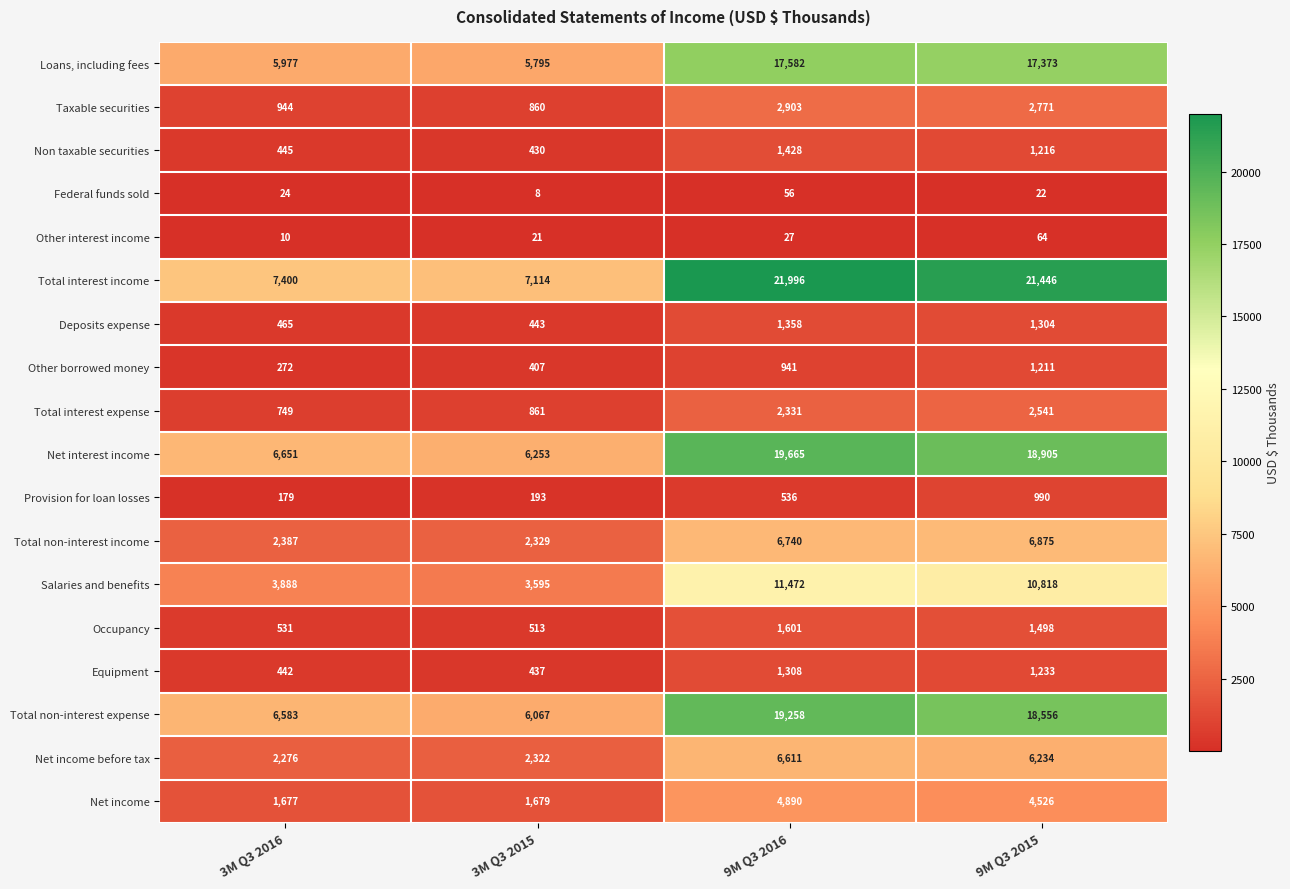

List the series in order of their peak value, lowest first.

Federal funds sold, Other interest income, Provision for loan losses, Other borrowed money, Equipment, Deposits expense, Non taxable securities, Occupancy, Total interest expense, Taxable securities, Net income, Net income before tax, Total non-interest income, Salaries and benefits, Loans, including fees, Total non-interest expense, Net interest income, Total interest income